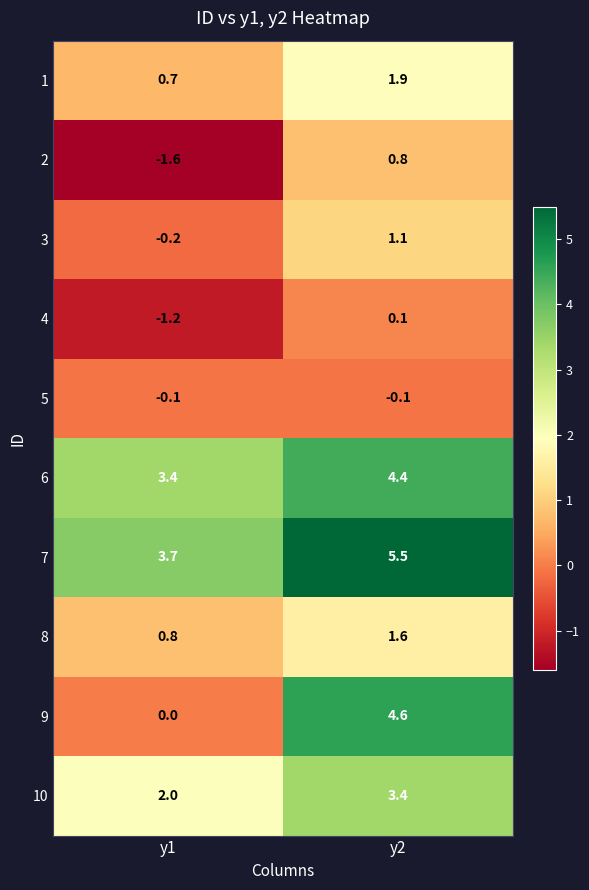

What is the spread (max minus min) of values at y2?

5.6